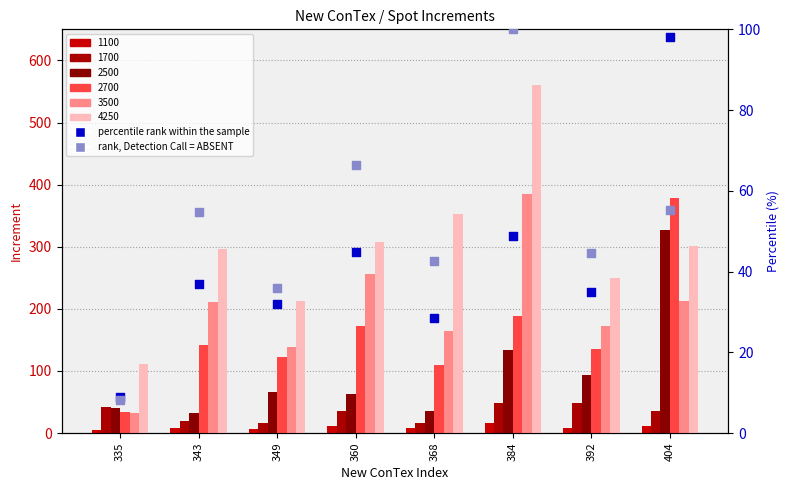

Which series reaches the maximum Y coordinate?

rank, Detection Call = ABSENT